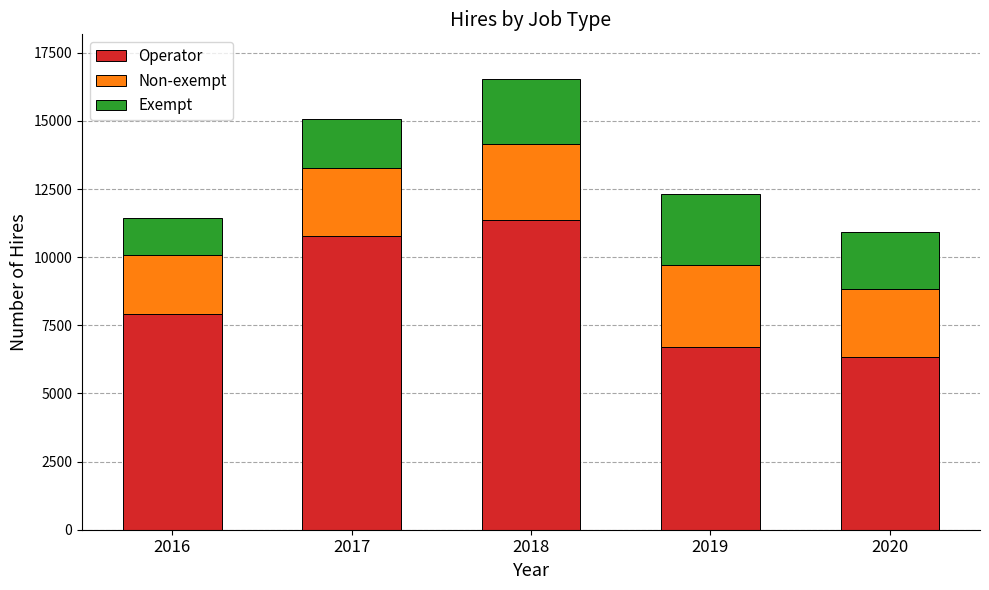

The value of Operator at 2016 is 11779. True or false?

False